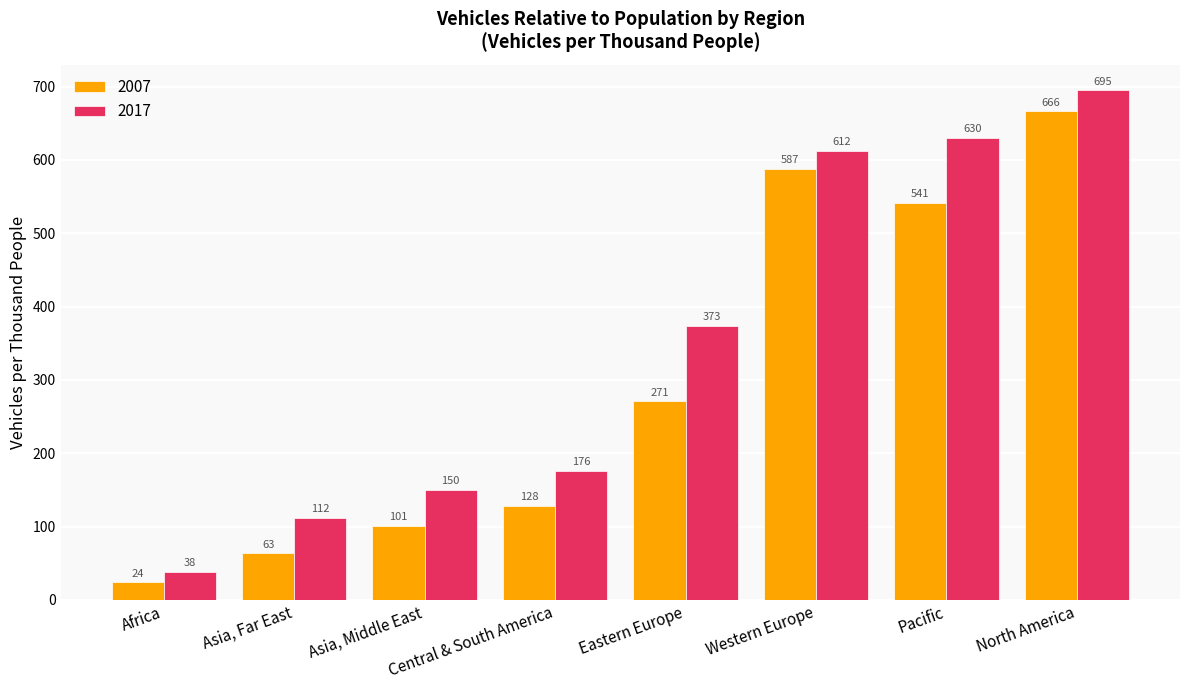

Rank the series at Asia, Far East from highest to lowest value.

2017, 2007